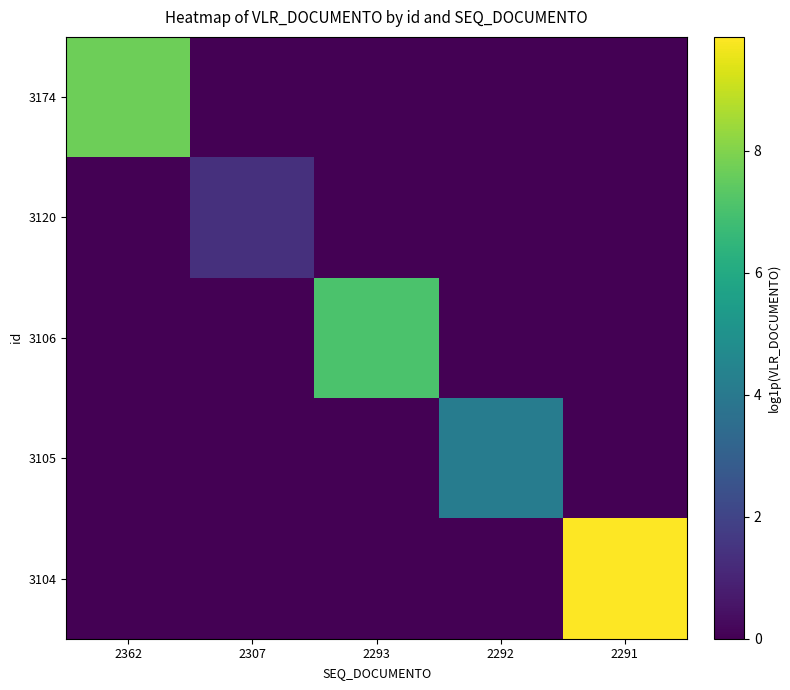

What is the difference between the highest and lowest values at 2307?

1.4